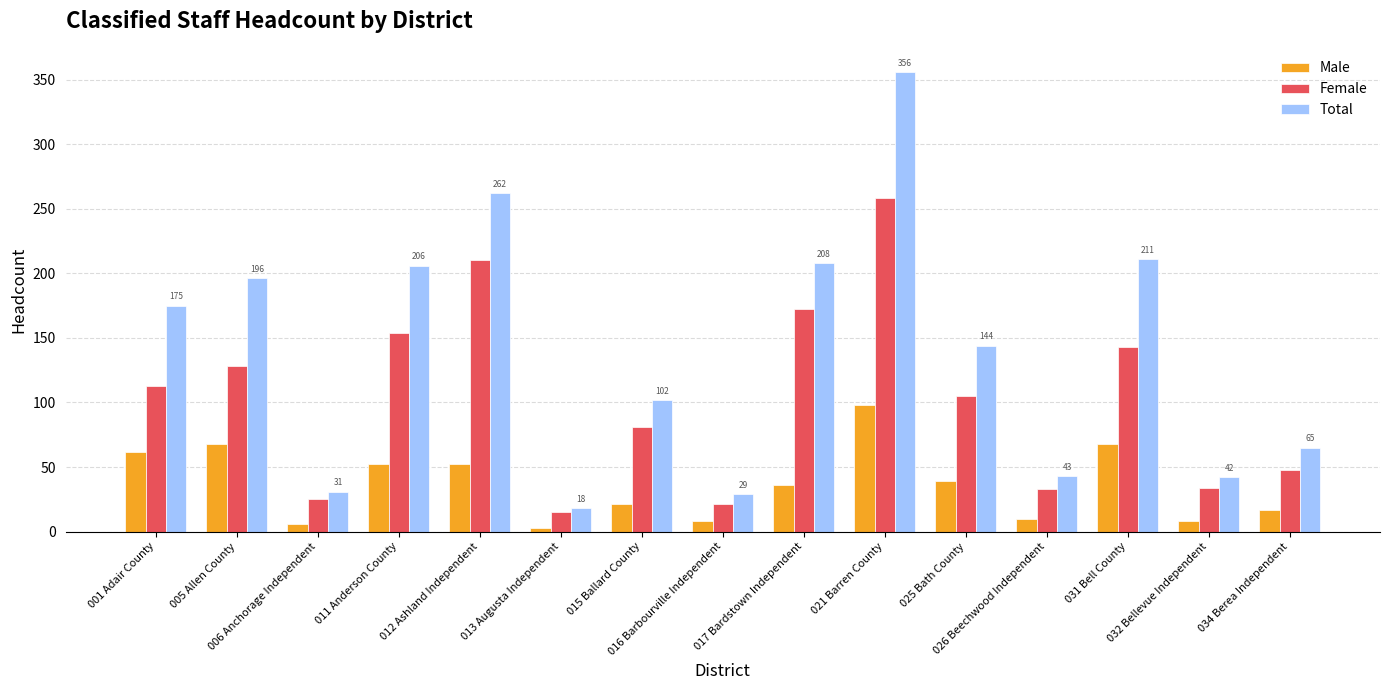

What is the label of the 4th bar from the right?

026 Beechwood Independent